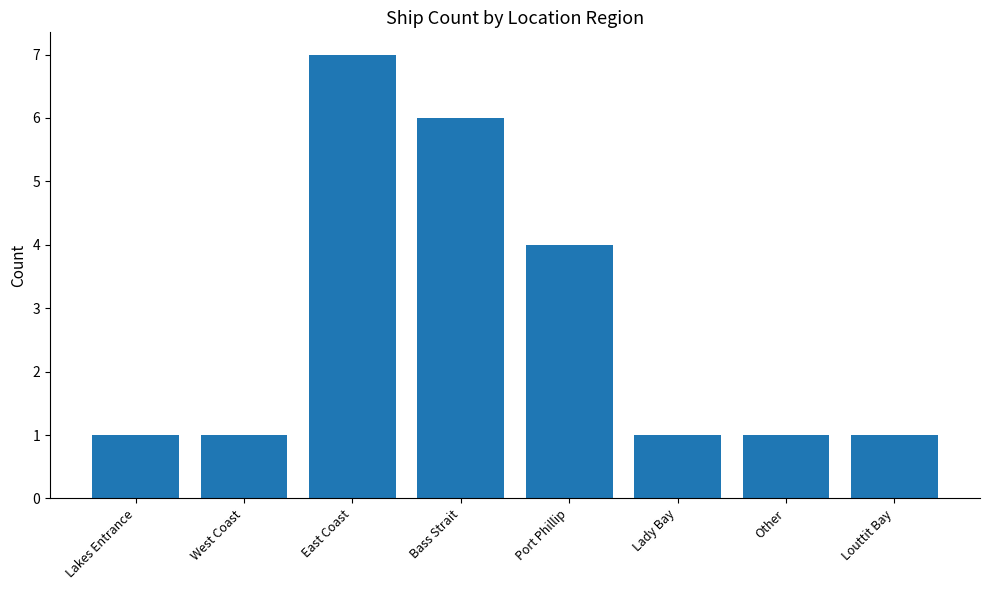

What position from the right is Louttit Bay?

1